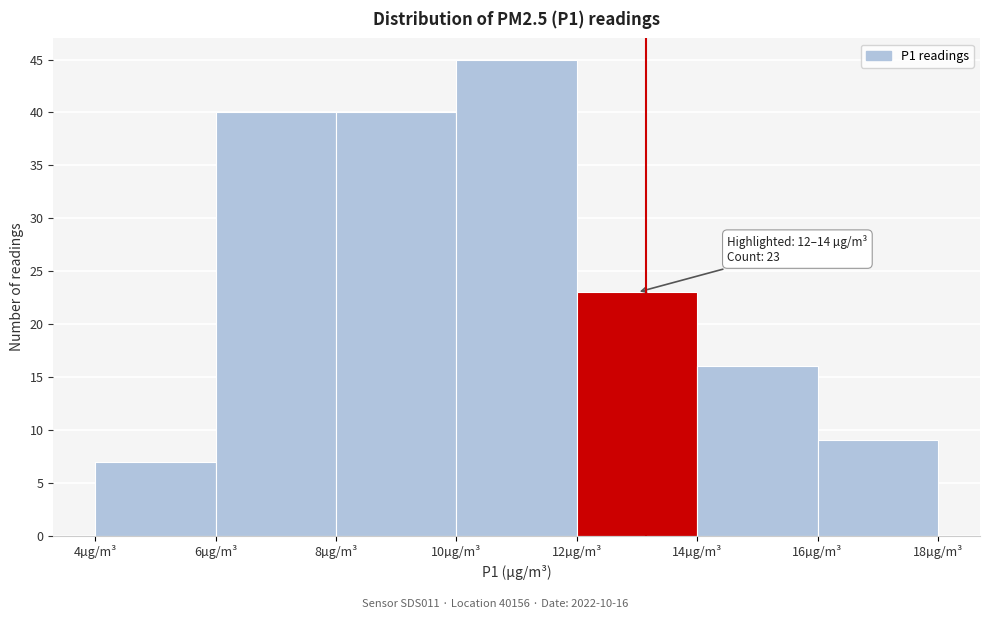

Over which range of the x-axis is the bar tallest?

10 to 12